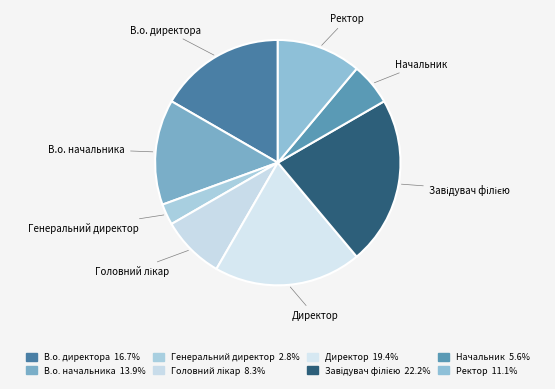

True or false: Генеральний директор accounts for 14% of the total.

False